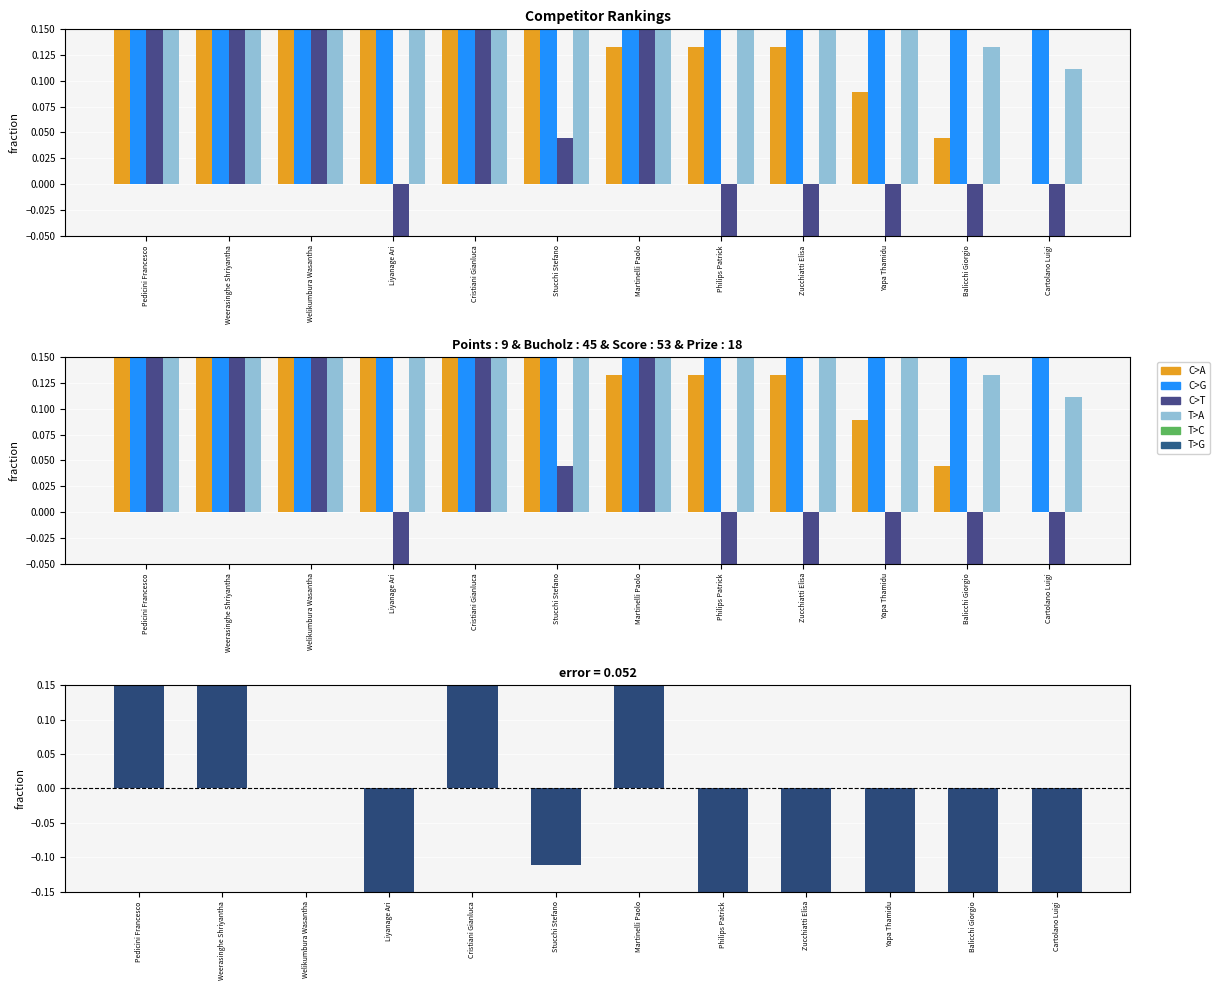

Reading left to right, extract all data points from this chart.

Points: 0.2	0.2	0.2	0.2	0.2	0.2	0.1	0.1	0.1	0.1	0.0	0.0
Bucholz: 0.8	1.0	1.0	0.8	0.8	0.6	0.9	0.8	0.7	0.6	0.7	0.7
Score: 0.8	1.2	0.2	-0.2	1.0	0.0	0.5	-0.2	-0.4	-0.2	-1.4	-1.2
Prize: 0.4	0.4	0.3	0.3	0.3	0.2	0.2	0.2	0.2	0.2	0.1	0.1
error: 0.6	1.0	0.0	-0.4	0.8	-0.1	0.3	-0.3	-0.5	-0.3	-1.4	-1.2